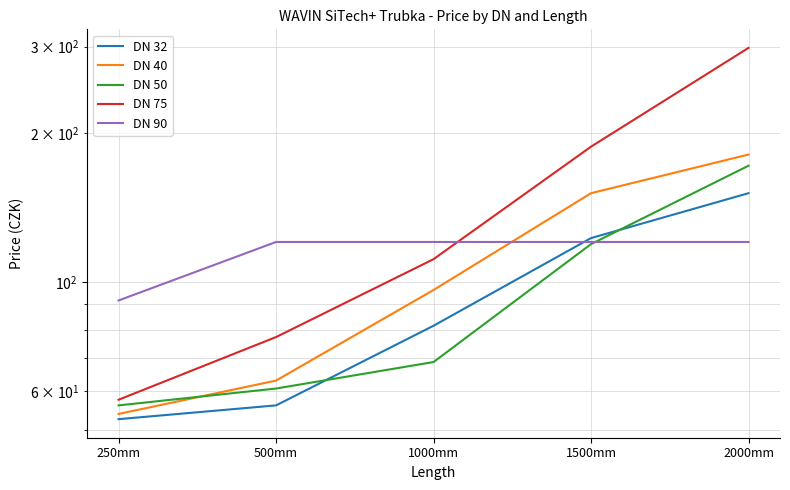

Rank the series by their maximum value, from lowest to highest.

DN 90, DN 32, DN 50, DN 40, DN 75